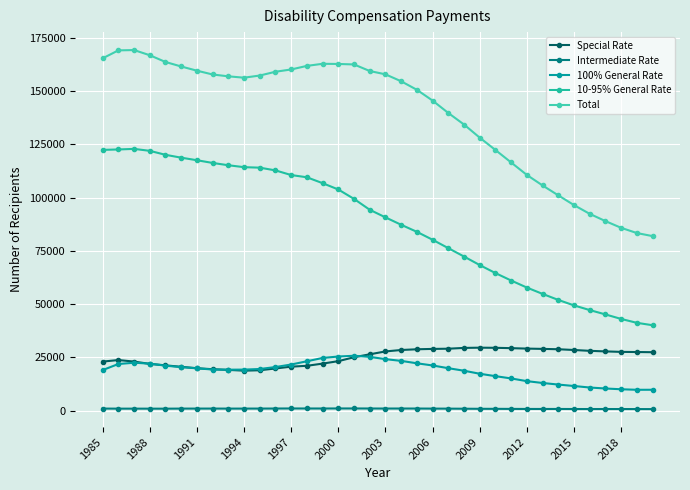

What is the maximum value for 10-95% General Rate?

122863